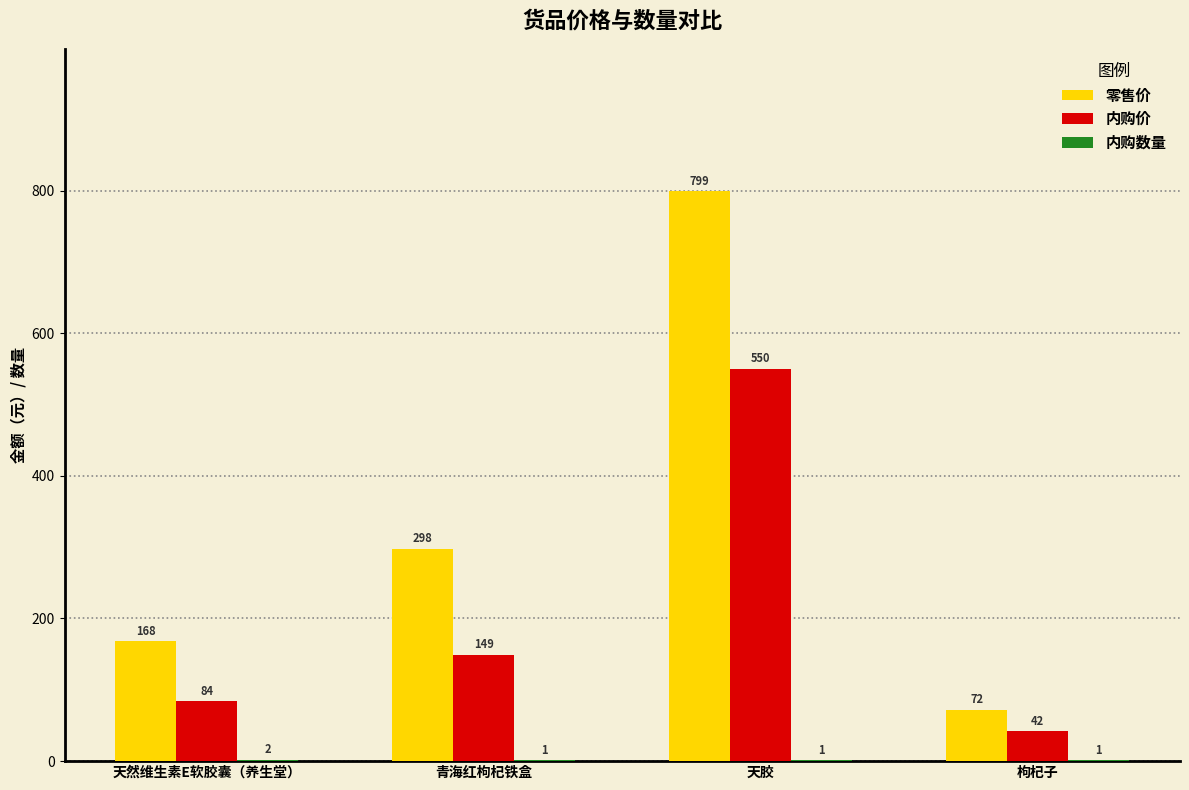

Is it true that 内购价 equals 149 at 青海红枸杞铁盒?

True